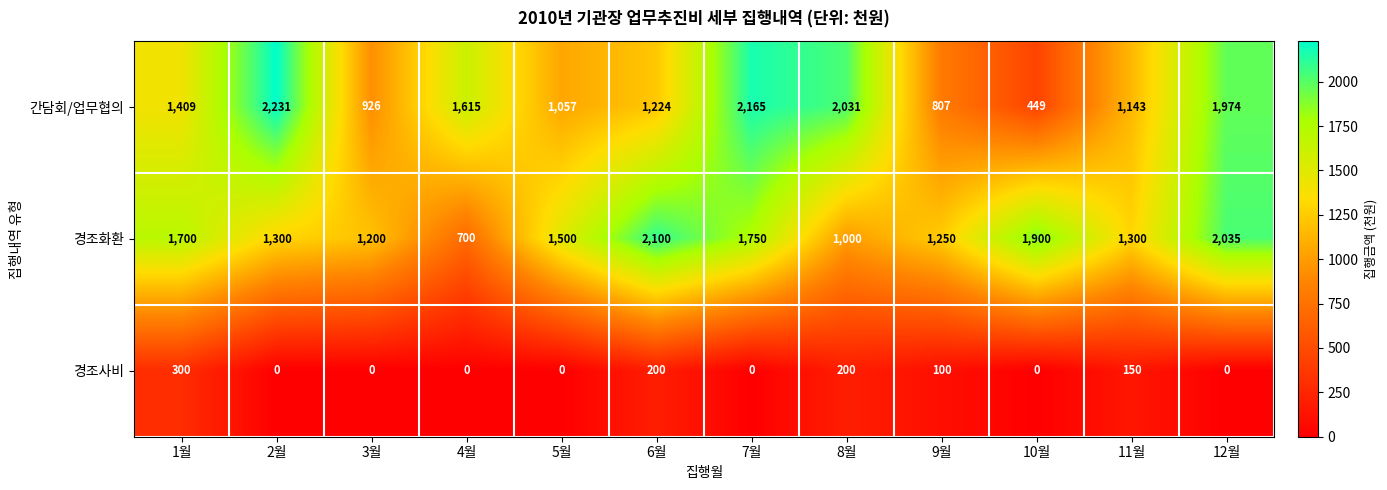

Which series changed the most between 3월 and 11월?

간담회/업무협의